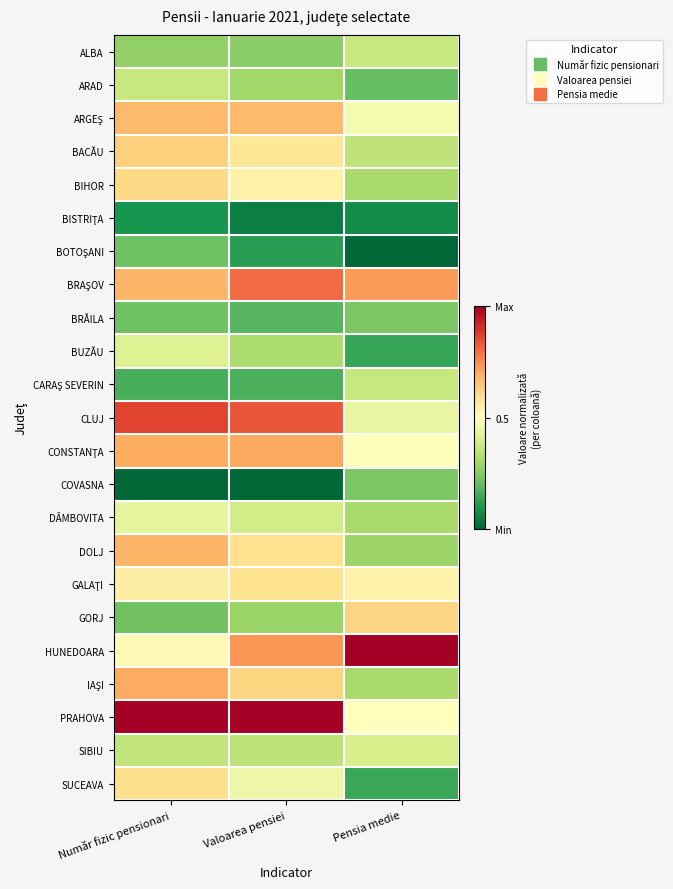

What is the total value across all series at Număr fizic pensionari?

11.0